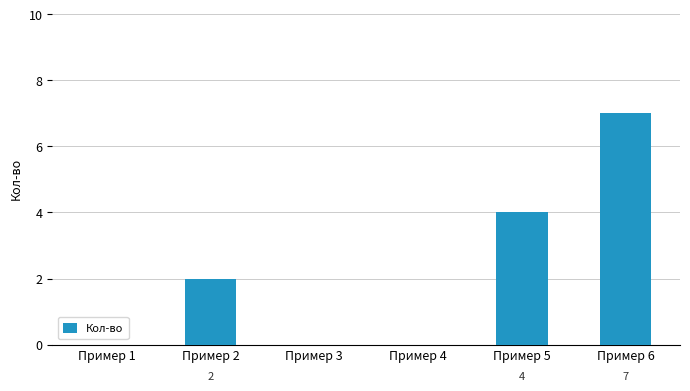

Where is the data nearest to the value 3?

Пример 2